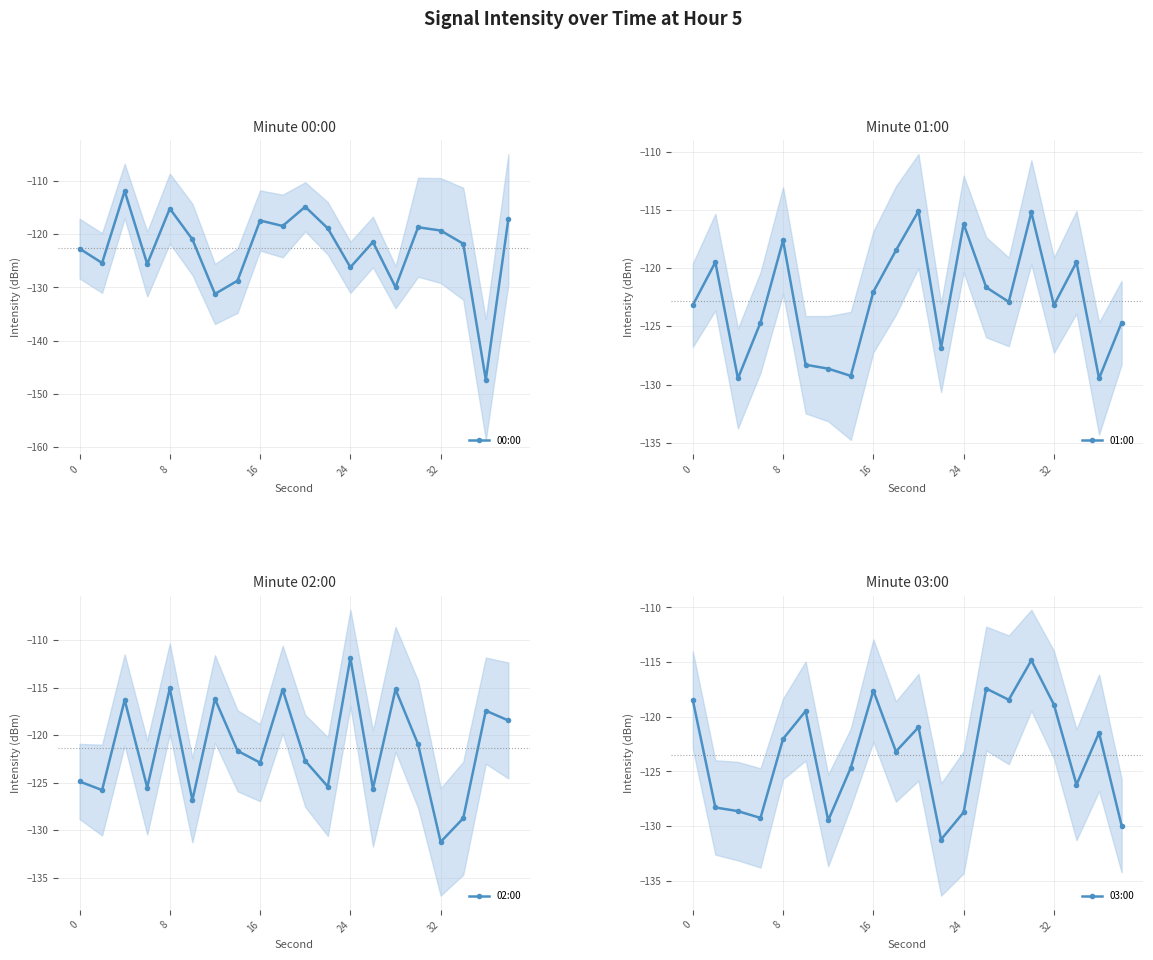

What is the sum of all 01:00 values?

-2455.8